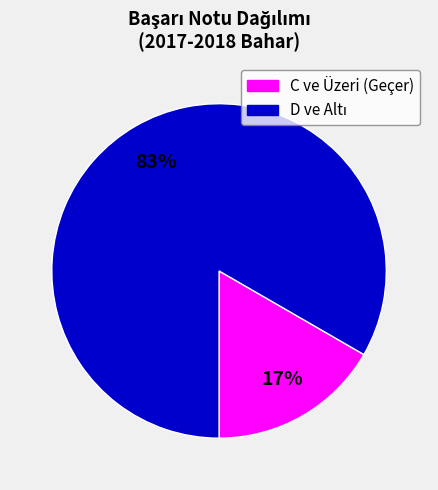

Is there any slice that represents more than half of the pie?

Yes